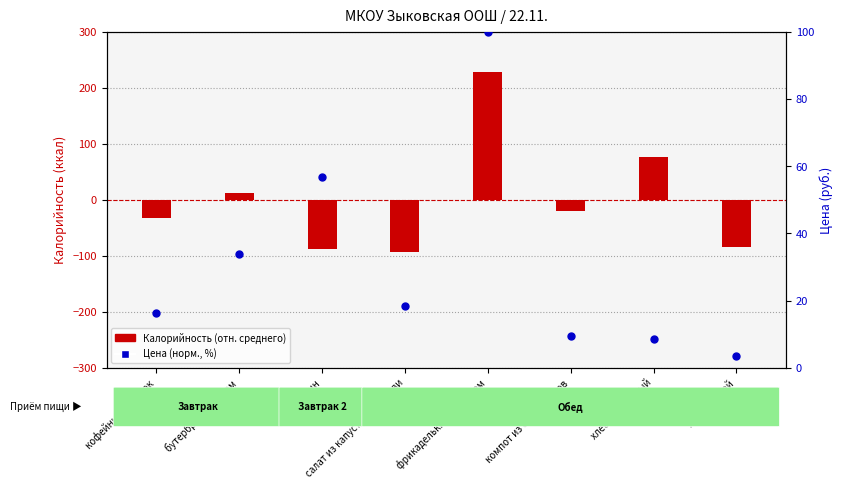

Which series contains the lowest Y value?

Калорийность (отн. среднего)